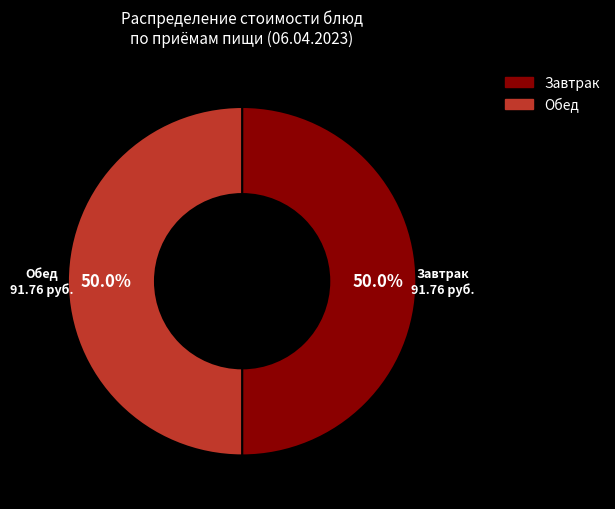

What is the ratio of the value at Завтрак to the value at Обед?

1.0